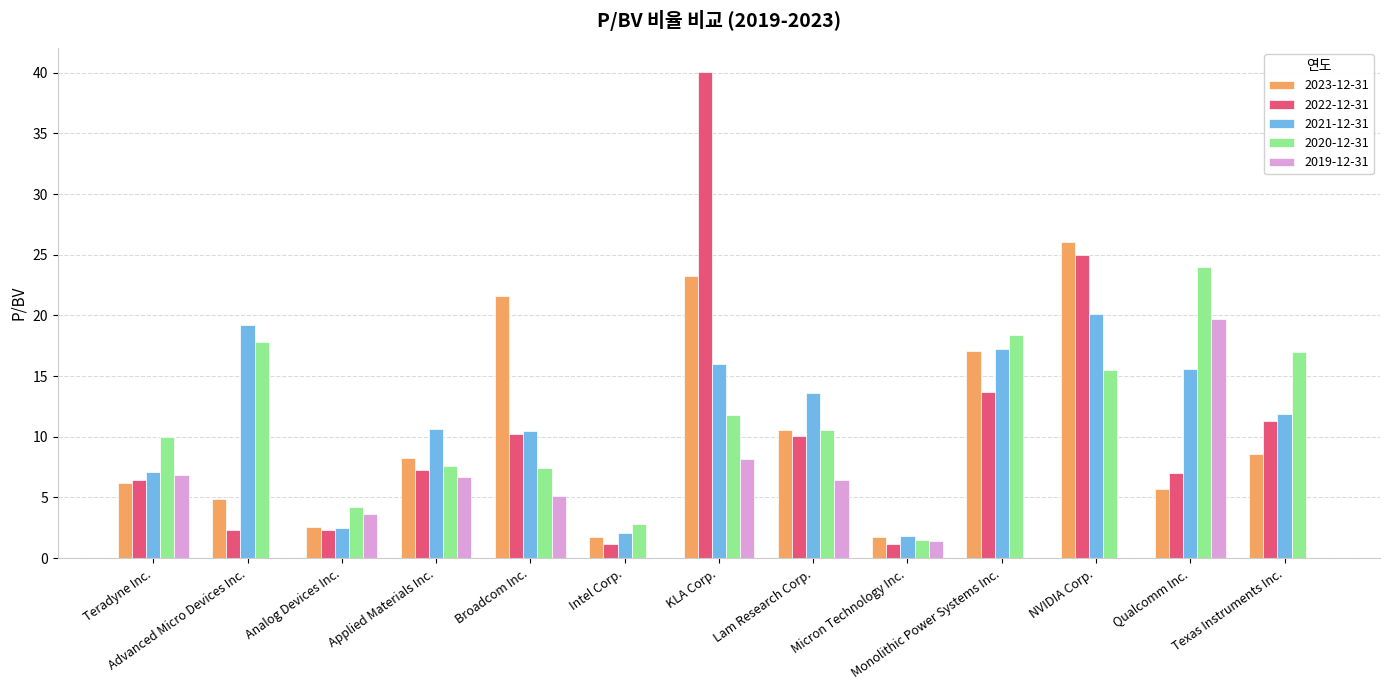

Which category has the highest value across all series?

KLA Corp.